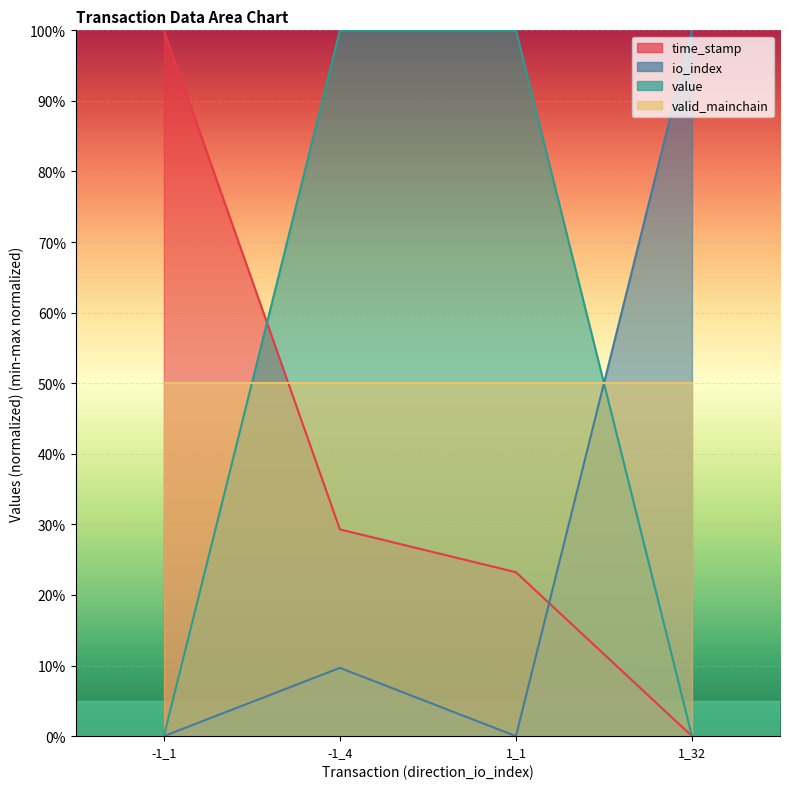

True or false: time_stamp has a value of 0.1 at -1_4.

False